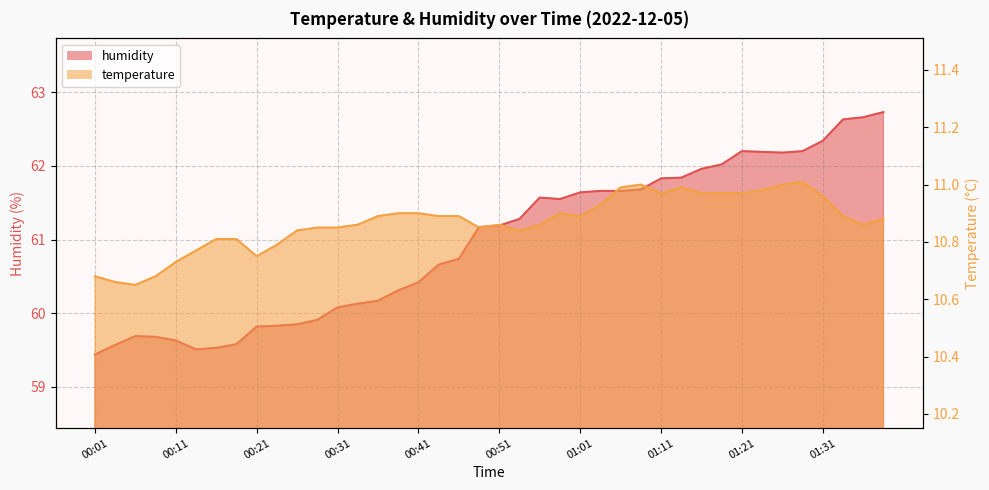

At which label is temperature closest to 10?

00:06